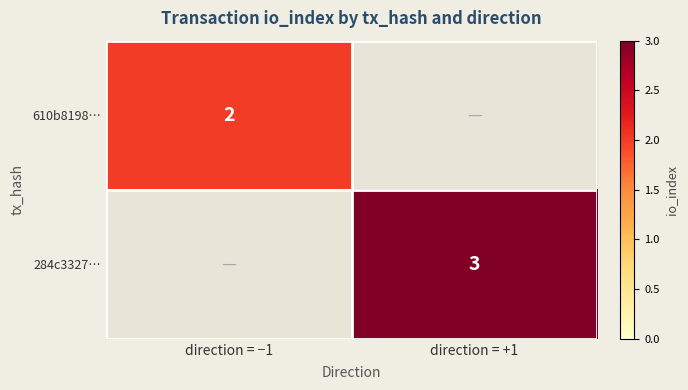

The 284c3327… series shows 4 at direction = +1. True or false?

False